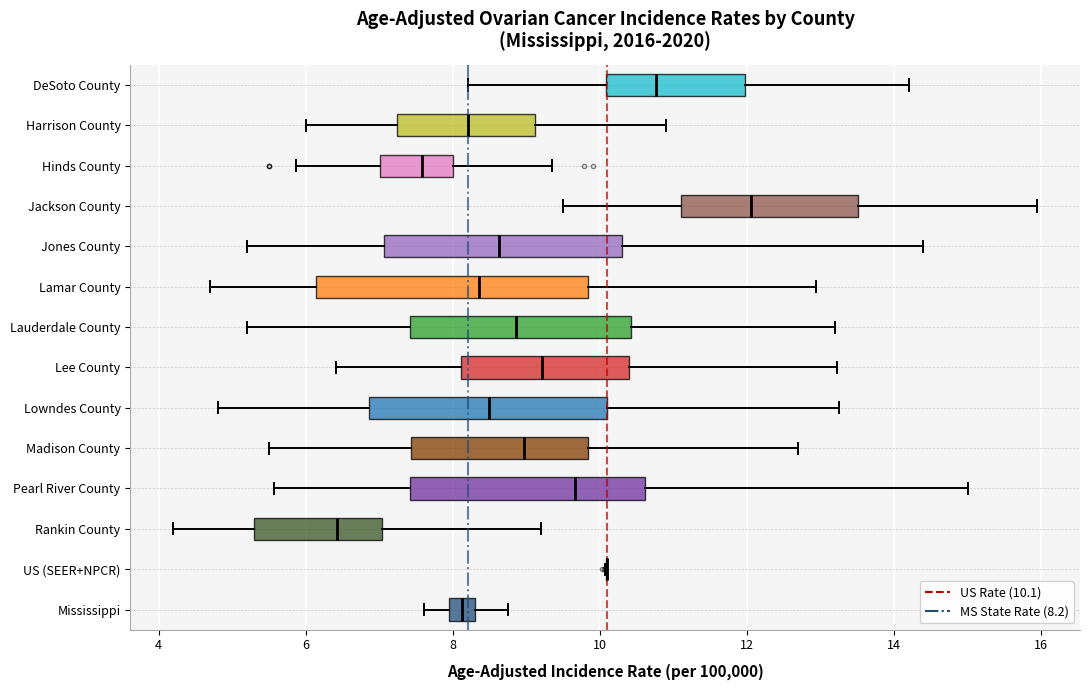

Reading bottom to top, read every box against the x-axis: the position of its median line, the range the box covers, and the ends of its whiskers. The values are not printed on the chart, so give them approximately, as read against the axis.

Mississippi: median 8.2, box 8.0 to 8.4, whiskers 7.6 to 8.8
US (SEER+NPCR): box collapsed to a line at 10.2, whiskers 10.0 to 10.2
Rankin County: median 6.4, box 5.2 to 7.0, whiskers 4.2 to 9.2
Pearl River County: median 9.6, box 7.4 to 10.6, whiskers 5.6 to 15.0
Madison County: median 9.0, box 7.4 to 9.8, whiskers 5.6 to 12.8
Lowndes County: median 8.4, box 6.8 to 10.0, whiskers 4.8 to 13.2
Lee County: median 9.2, box 8.2 to 10.4, whiskers 6.4 to 13.2
Lauderdale County: median 8.8, box 7.4 to 10.4, whiskers 5.2 to 13.2
Lamar County: median 8.4, box 6.2 to 9.8, whiskers 4.8 to 13.0
Jones County: median 8.6, box 7.0 to 10.4, whiskers 5.2 to 14.4
Jackson County: median 12.0, box 11.2 to 13.6, whiskers 9.6 to 16.0
Hinds County: median 7.6, box 7.0 to 8.0, whiskers 5.8 to 9.4
Harrison County: median 8.2, box 7.2 to 9.2, whiskers 6.0 to 11.0
DeSoto County: median 10.8, box 10.0 to 12.0, whiskers 8.2 to 14.2